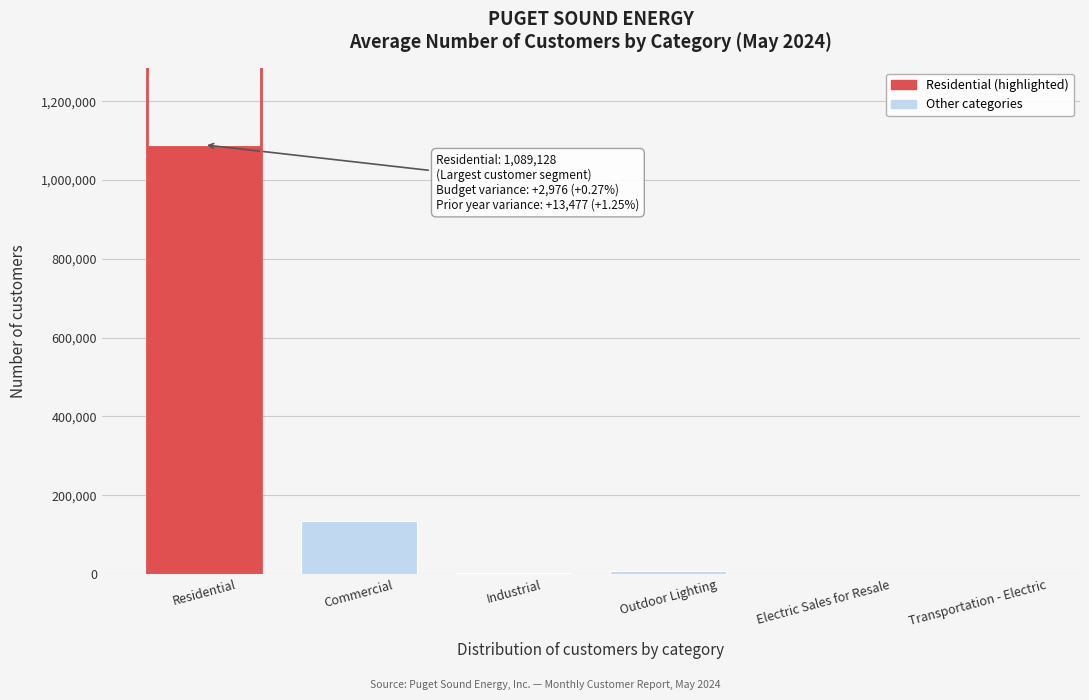

The chart shows a value of 1937931 at Residential. True or false?

False